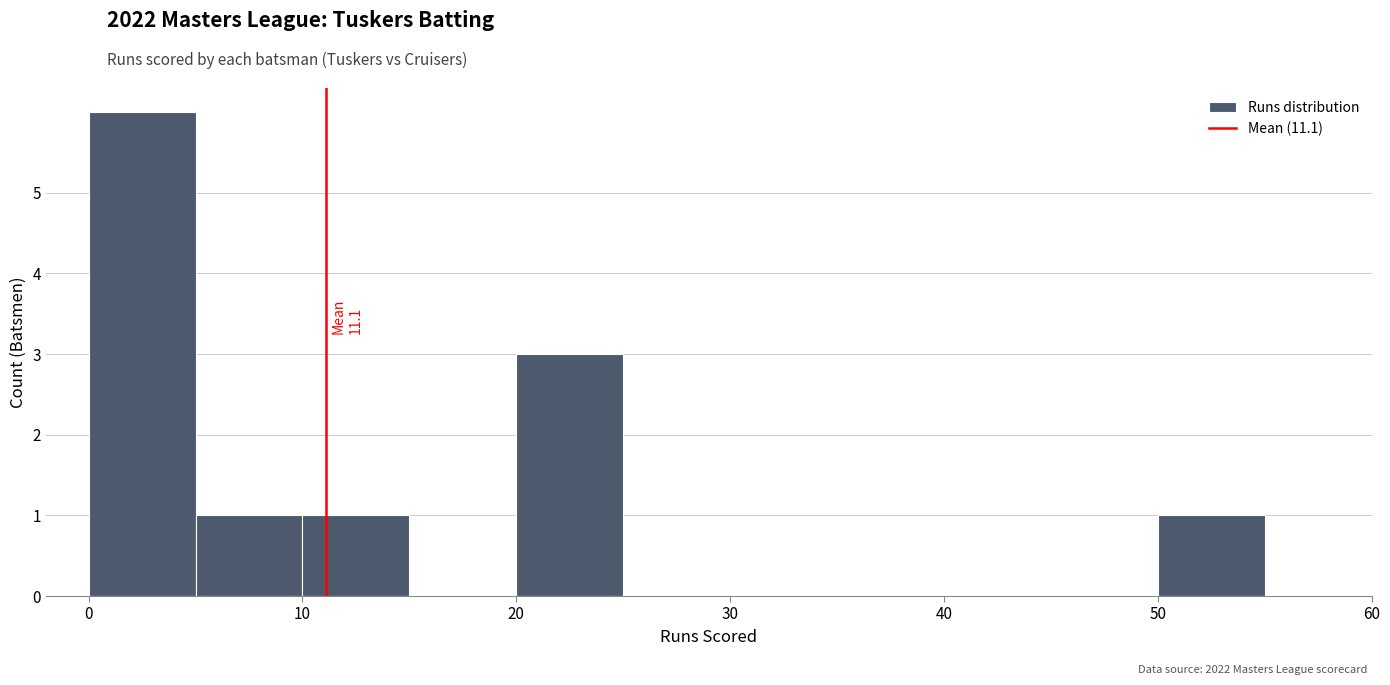

Over which range of the x-axis is the bar tallest?

0 to 5